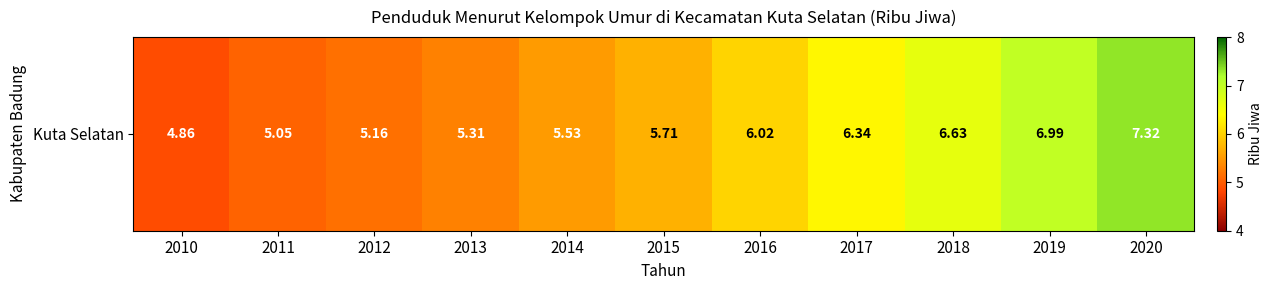

What is the smallest value displayed?

4.9